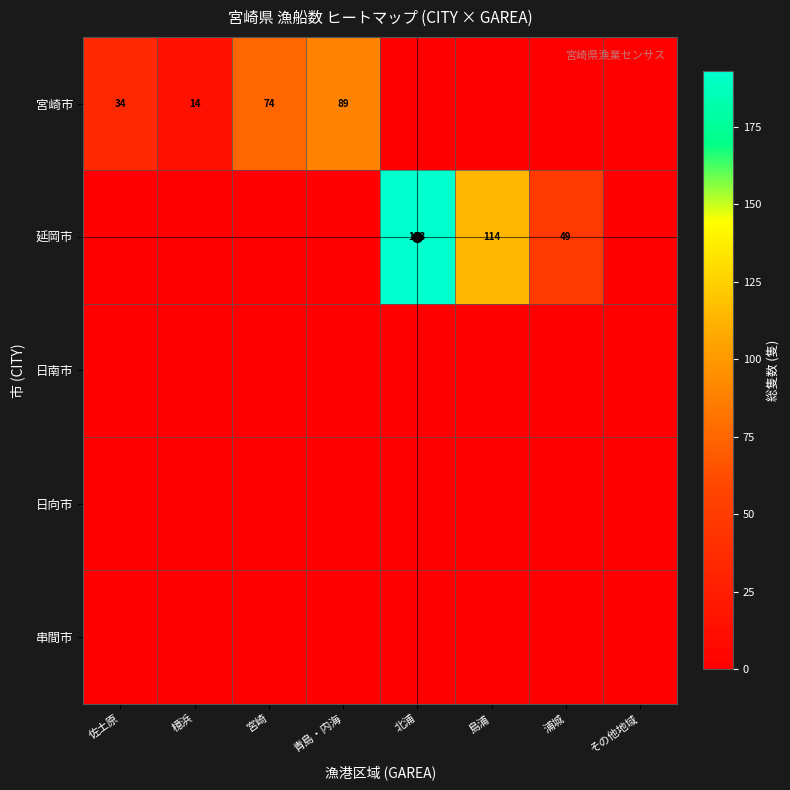

Is the value of 宮崎市 at 青島・内海 greater than the value of 延岡市 at 北浦?

No